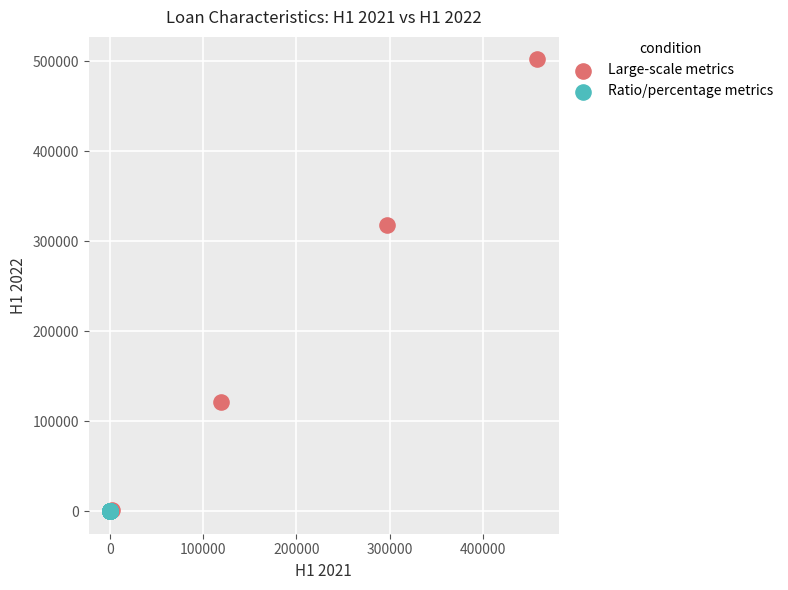

Which series has the largest Y range (max minus min)?

Large-scale metrics